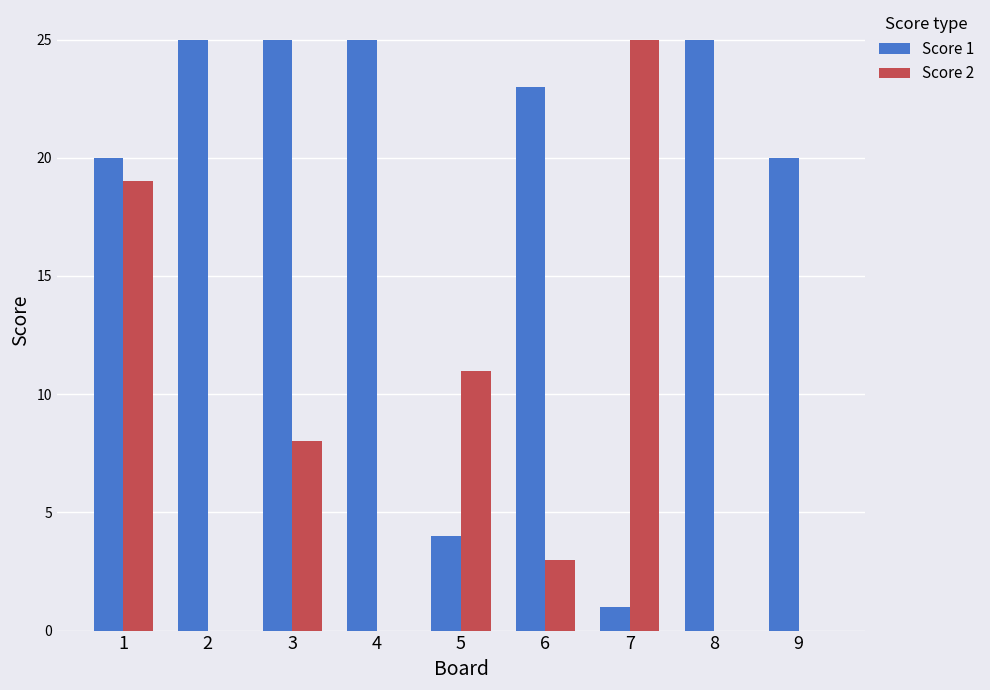

What is the sum of all Score 1 values?

168